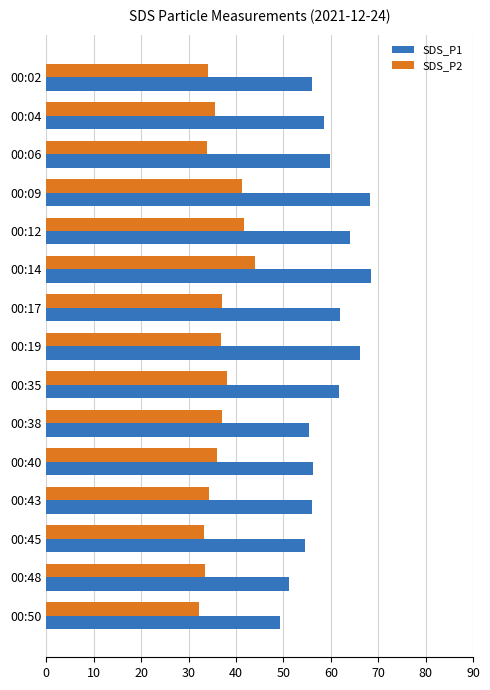

What is the minimum value for SDS_P2?

32.2